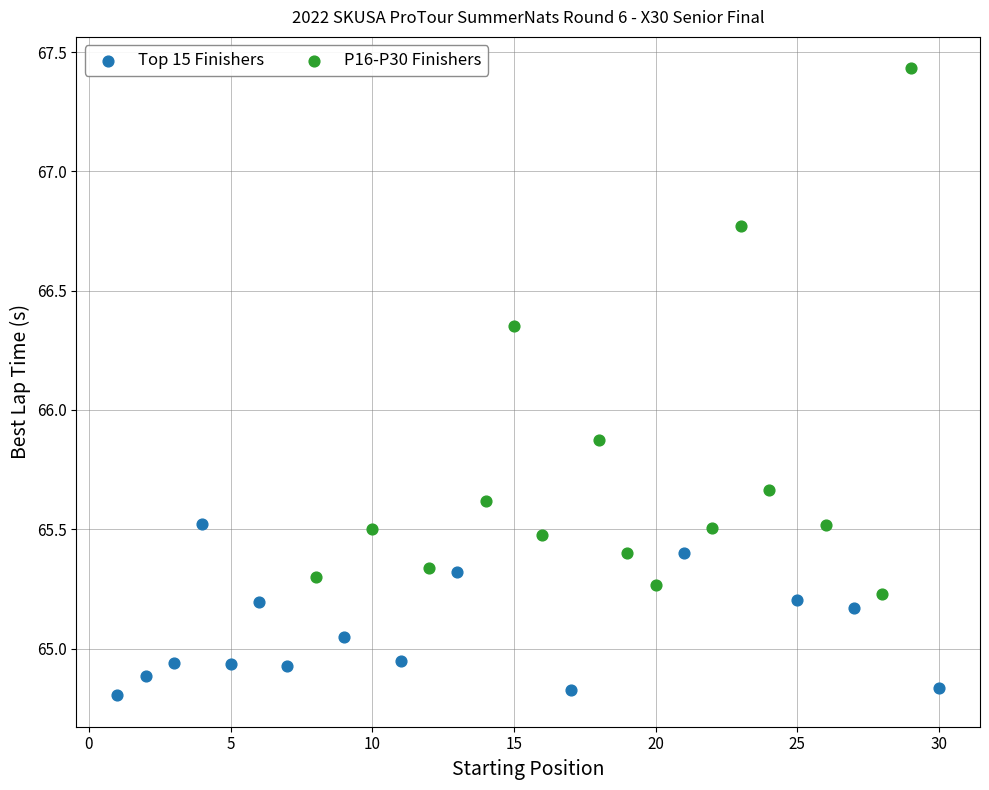

Which series has the largest Y range (max minus min)?

P16-P30 Finishers